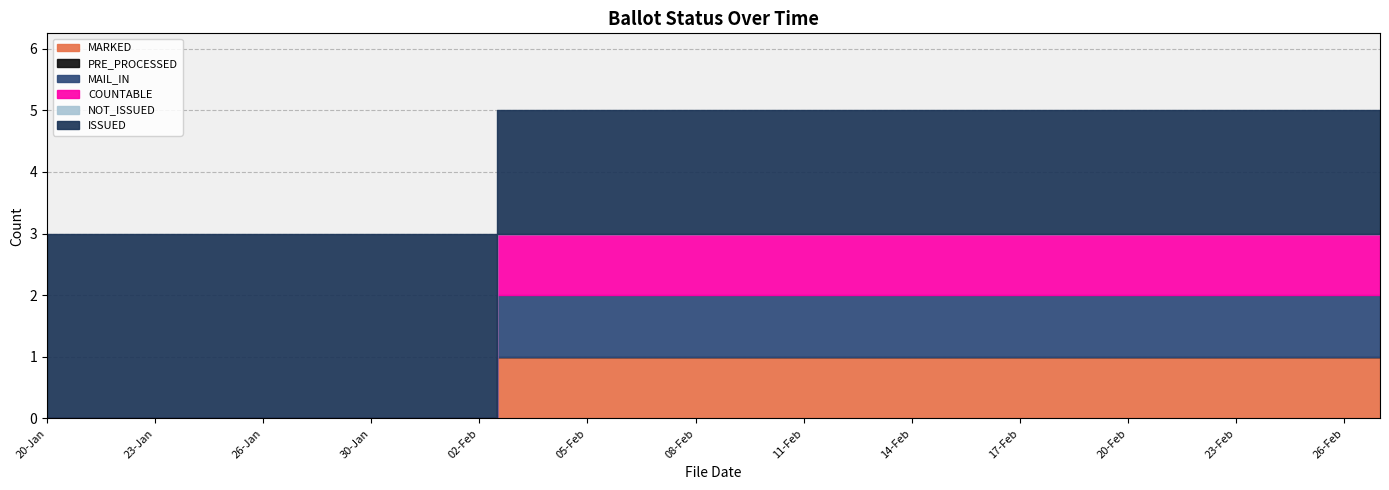

At which label is MAIL_IN closest to 0?

20-Jan